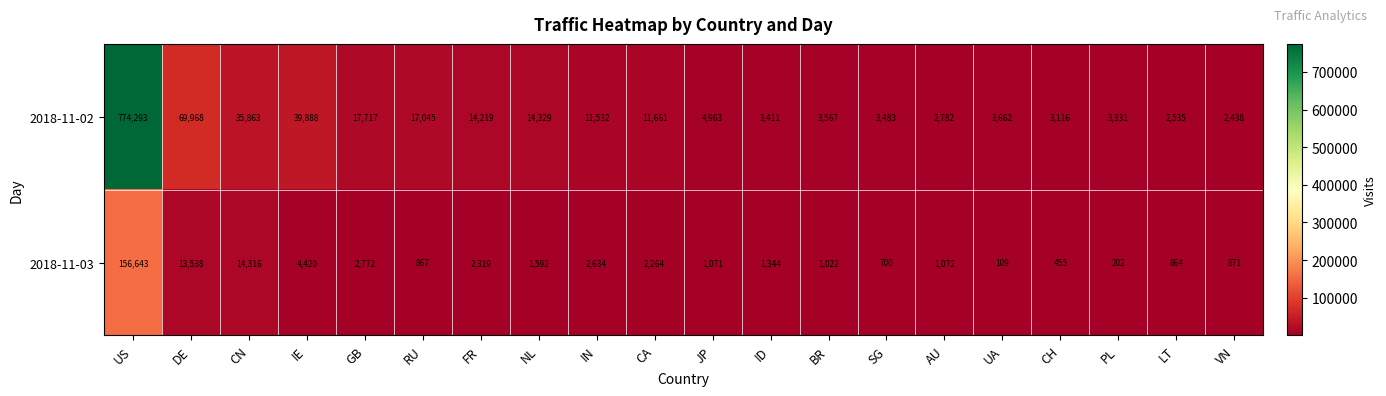

Is it true that 2018-11-03 equals 277078 at US?

False